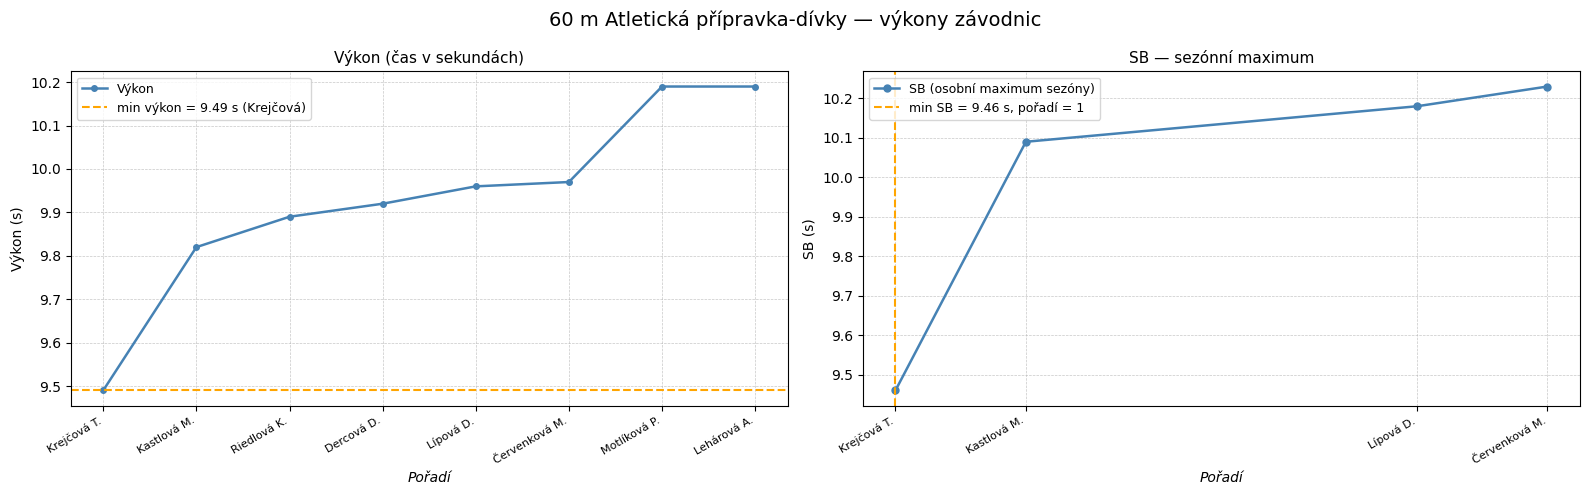

Where is Výkon nearest to the value 9?

Krejčová T.